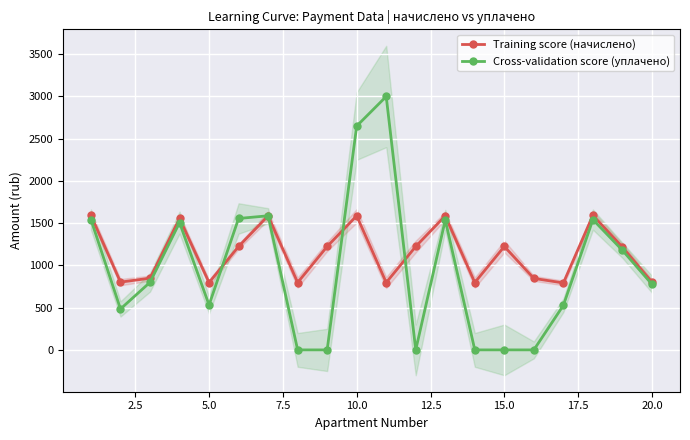

The value of Cross-validation score (уплачено) at 15.0 is -1077.5. True or false?

False